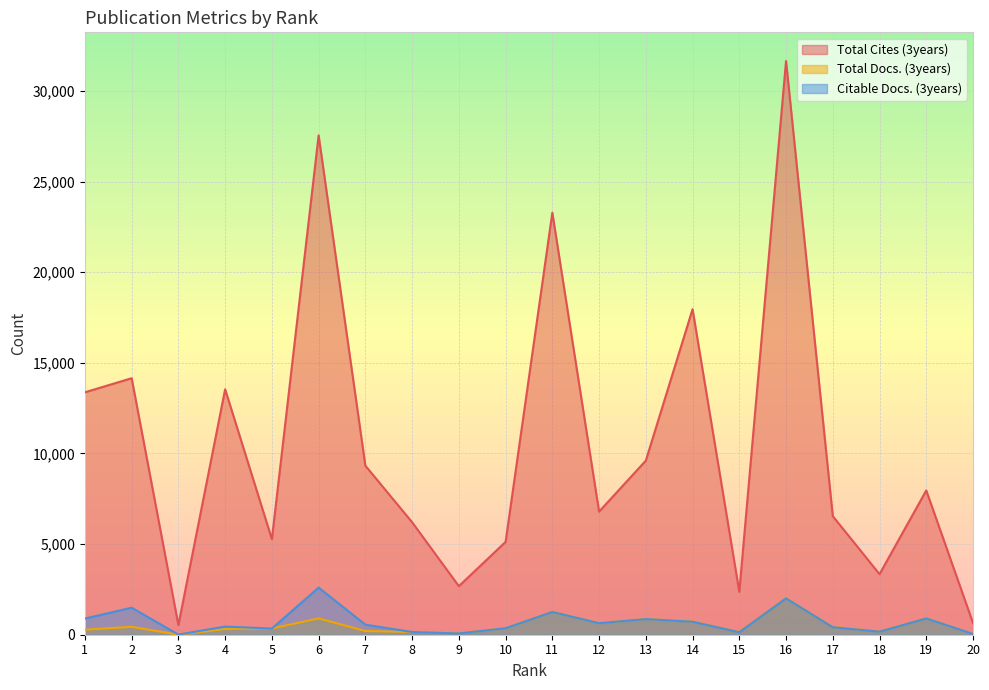

Which series has the largest total across all categories?

Total Cites (3years)